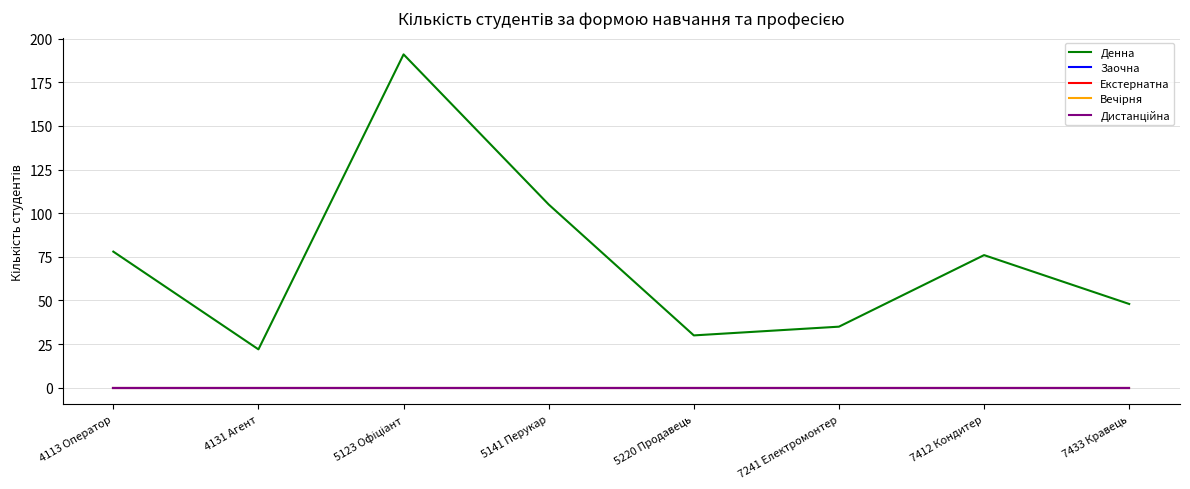

Is this an area chart (filled region under the line)?

No